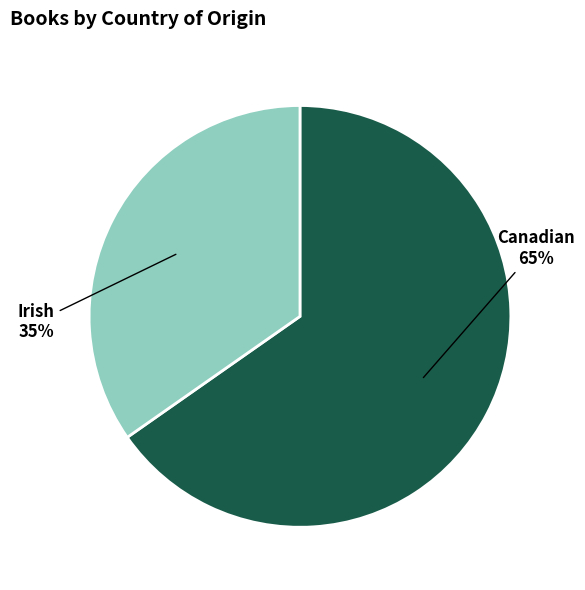

To the nearest percent, what is the average slice percentage?

50%